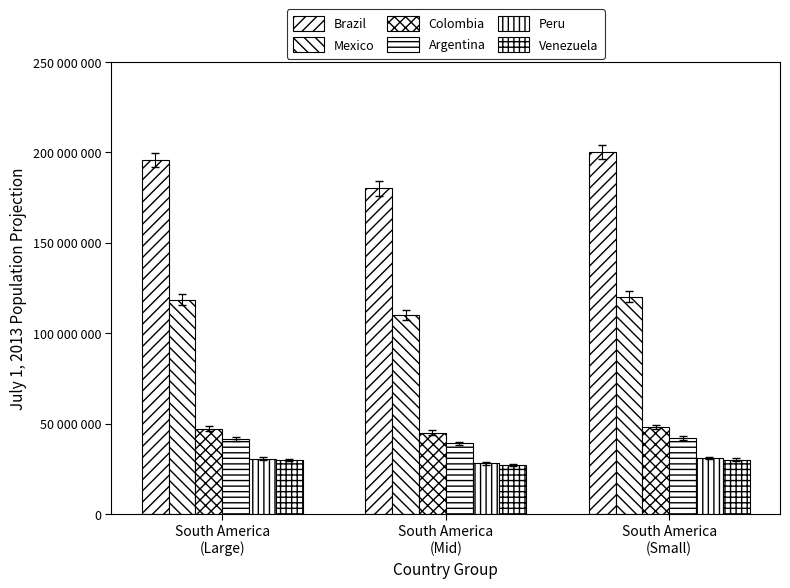

Are the bars grouped side by side (vs. stacked)?

Yes